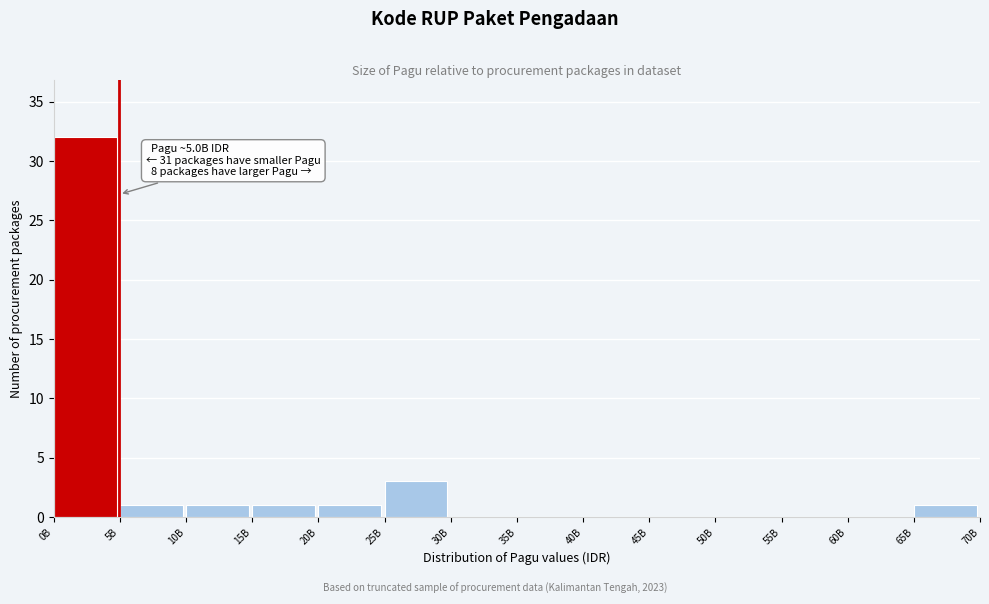

Reading left to right, list all the values displayed in this chart.

0B=32	5B=1	10B=1	15B=1	20B=1	25B=3	30B=0	35B=0	40B=0	45B=0	50B=0	55B=0	60B=0	65B=1